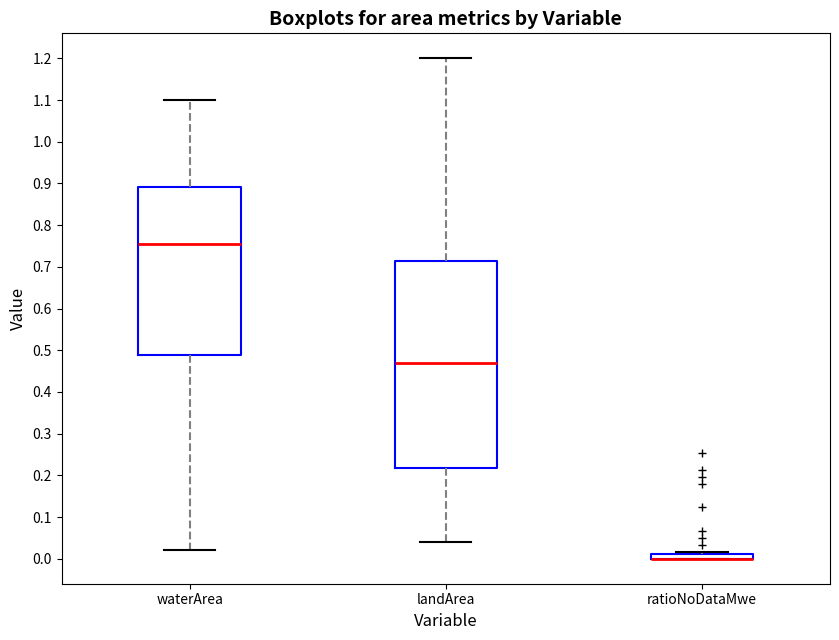

Comparing the boxes themselves (not the whiskers), which one is the tallest?

landArea